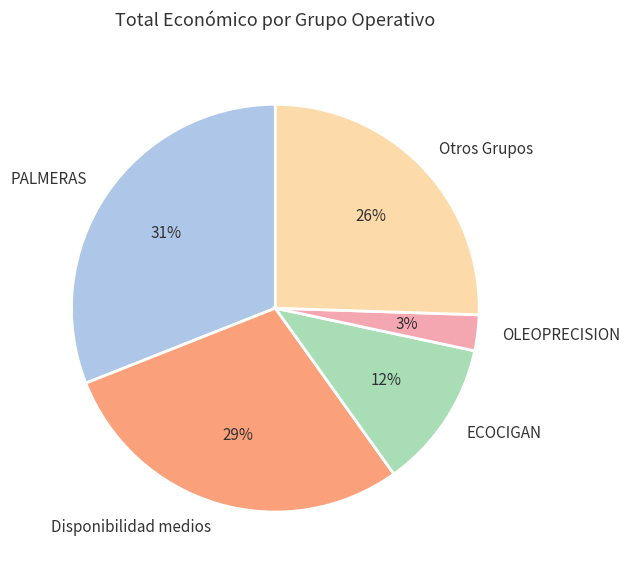

Which slice is the smallest?

OLEOPRECISION